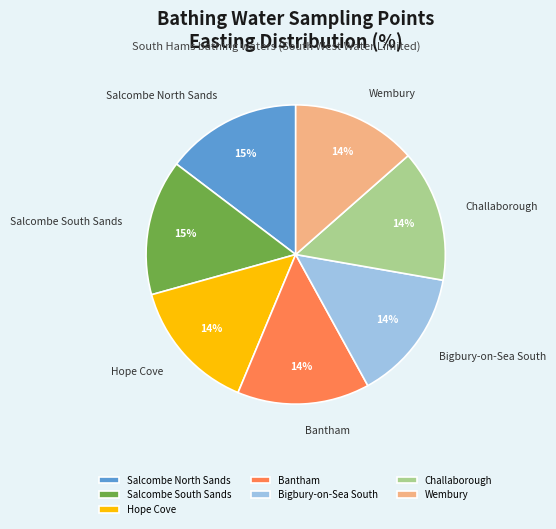

To the nearest percent, what percentage of the pie is Bigbury-on-Sea South?

14%